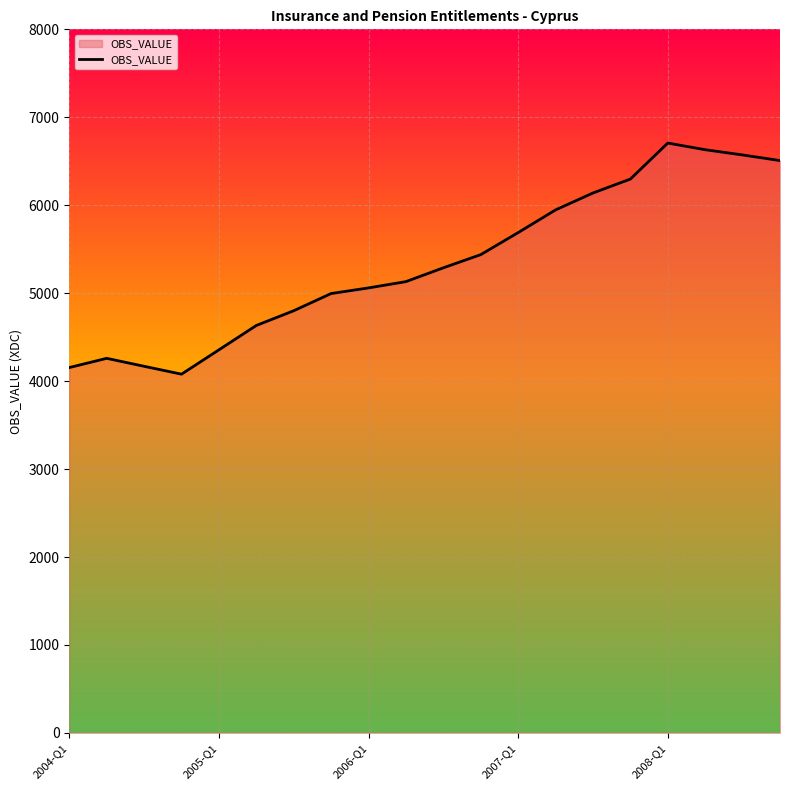

What is the minimum value shown in the chart?

4078.9